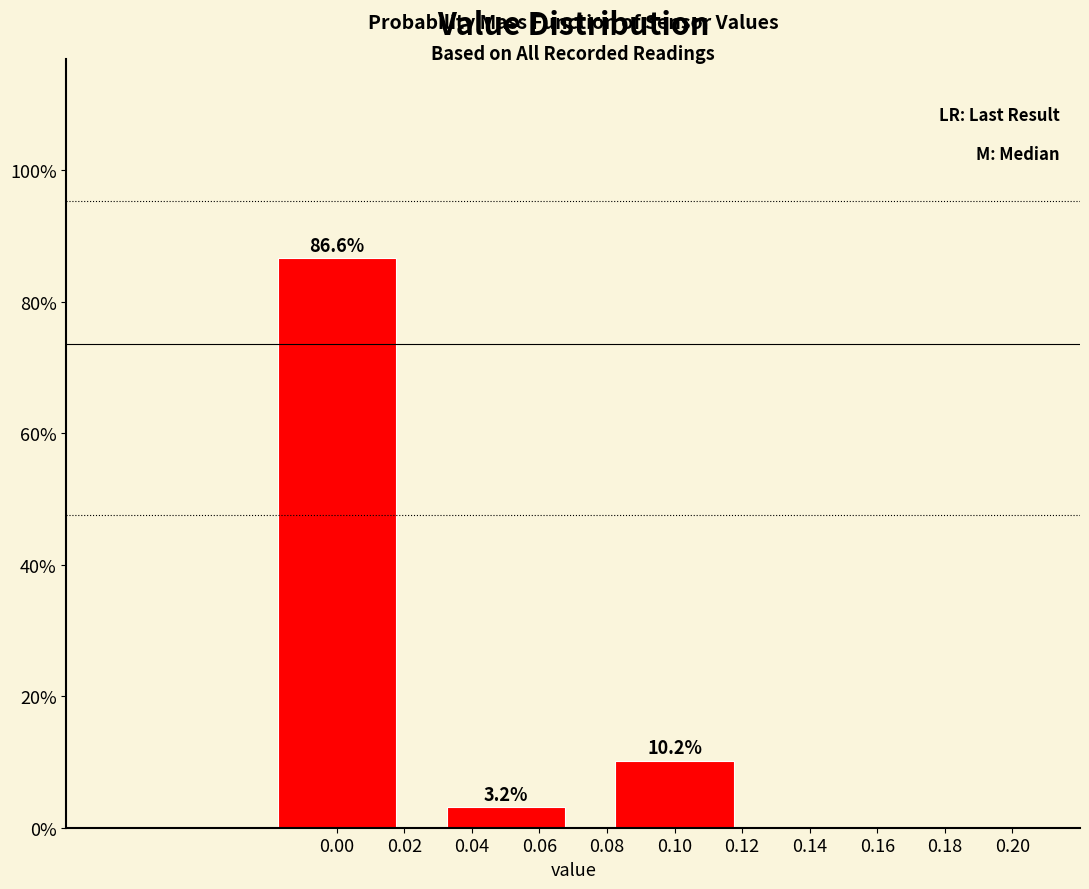

Reading right to left, extract all data points from this chart.

10.2	3.2	86.6